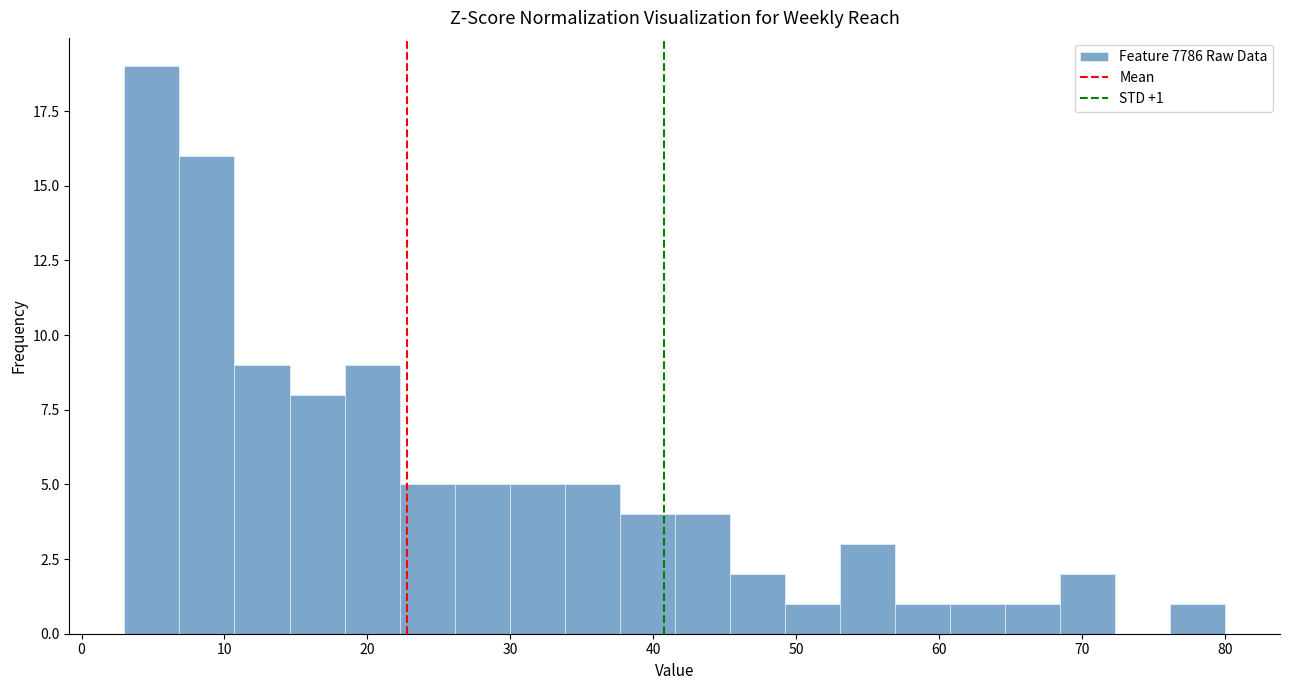

Read against the x-axis, roughly where is the centre of the tallest bar?

5